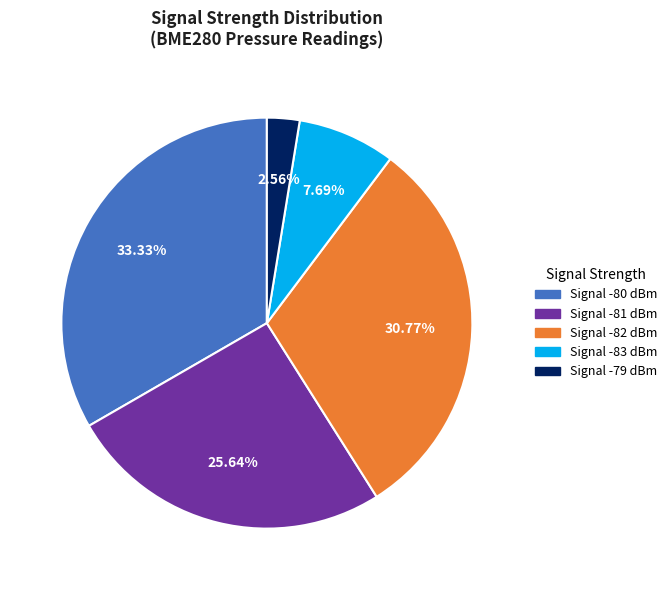

Combined, do Signal -79 dBm and Signal -81 dBm account for over 50%?

No